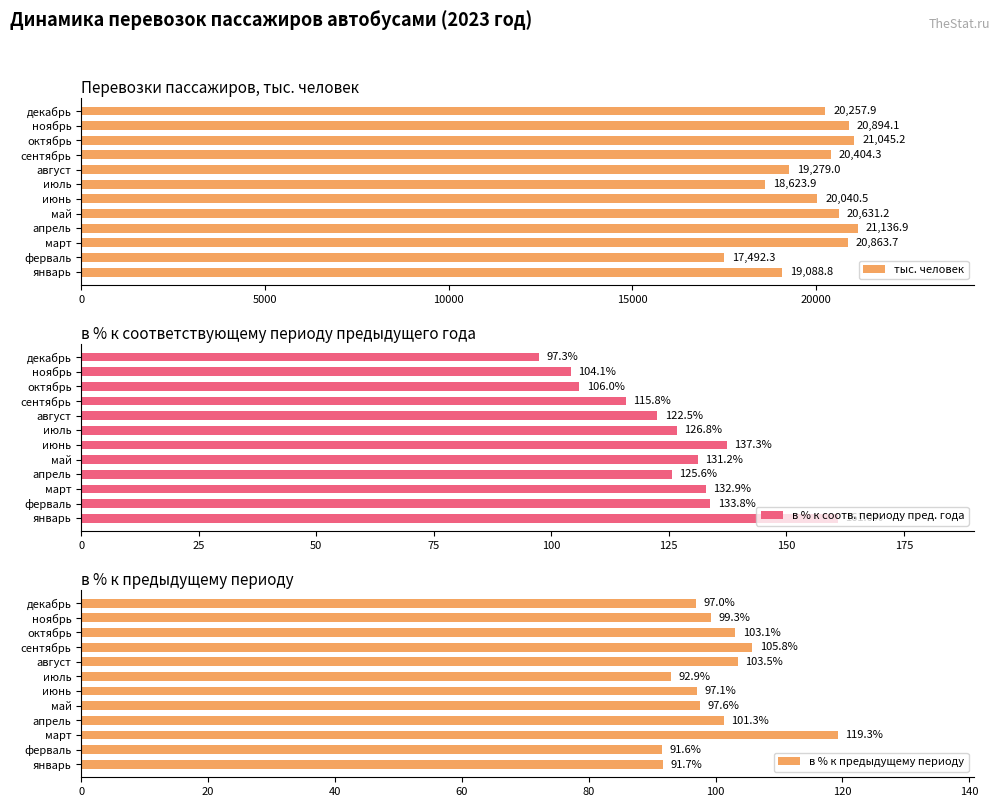

Rank the categories by тыс. человек value from lowest to highest.

ферваль, июль, январь, август, июнь, декабрь, сентябрь, май, март, ноябрь, октябрь, апрель